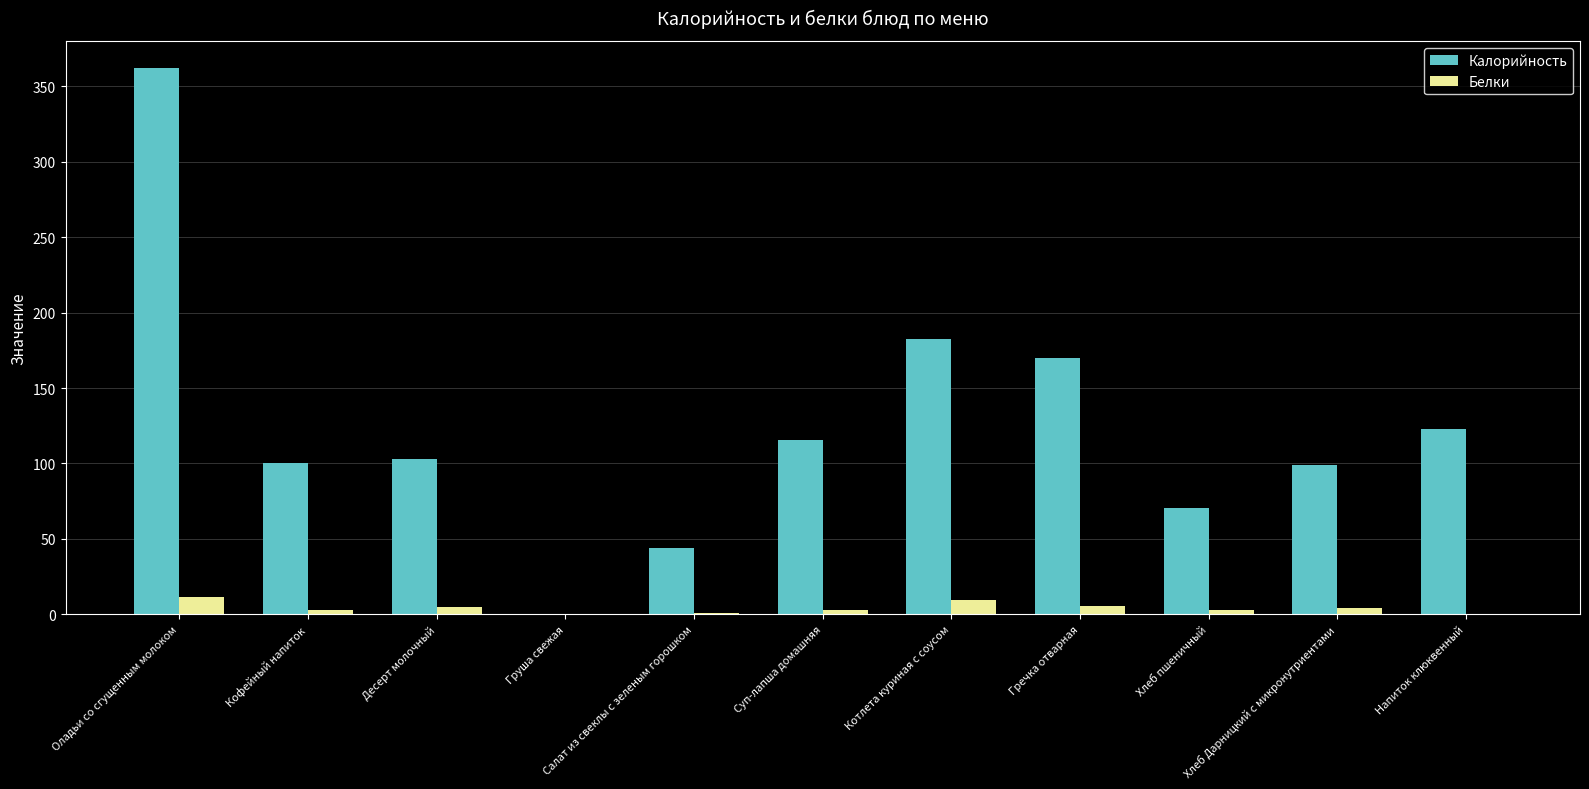

Which series has the largest total across all categories?

Калорийность